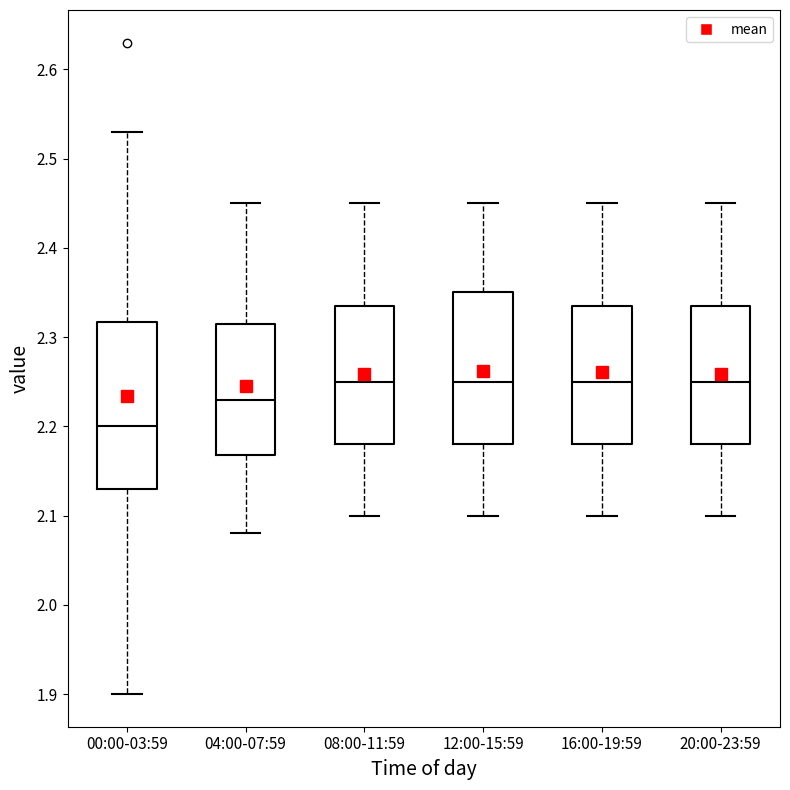

Which box is the tallest, from its lower edge to its upper edge?

00:00-03:59